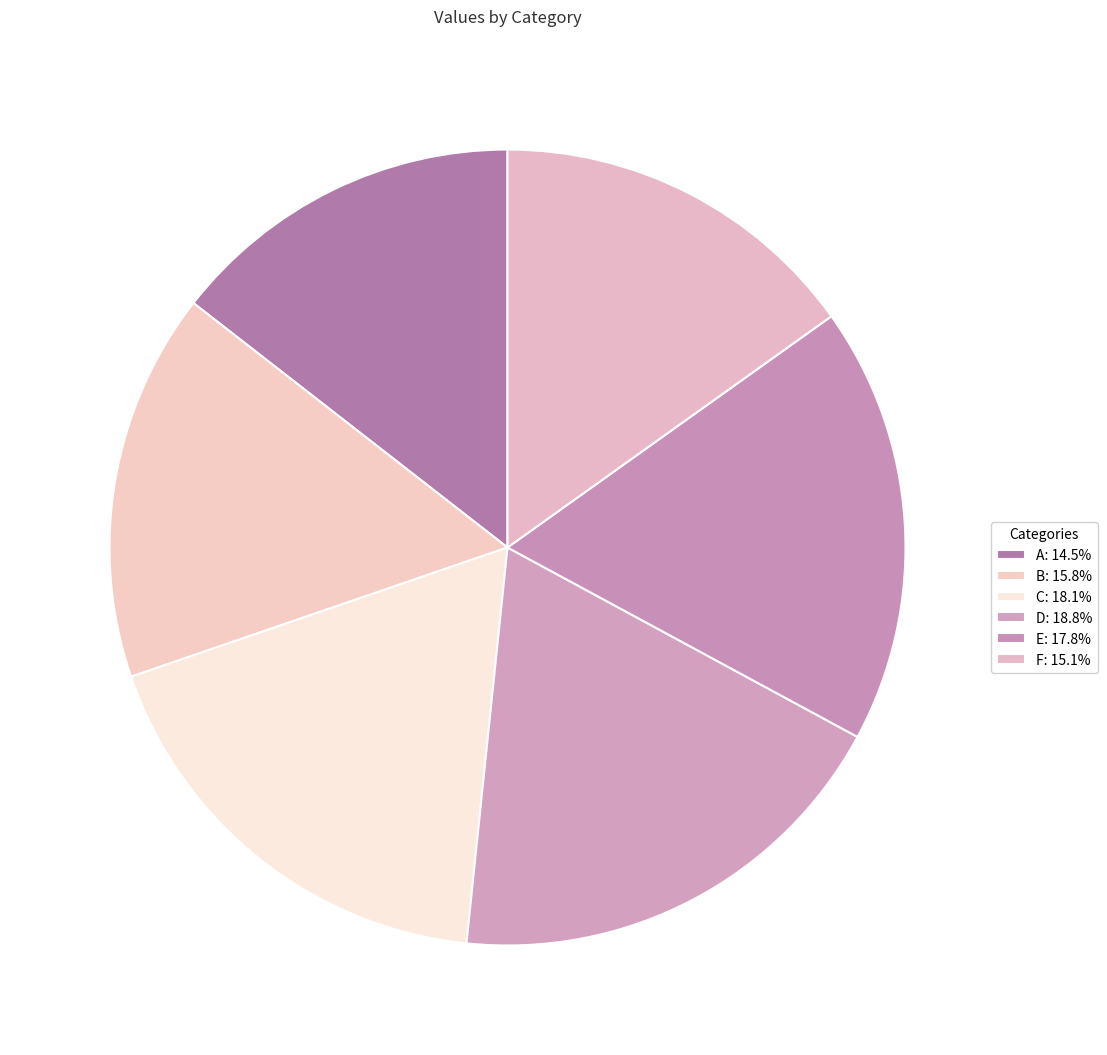

What percentage is NOT represented by C?

81.9%